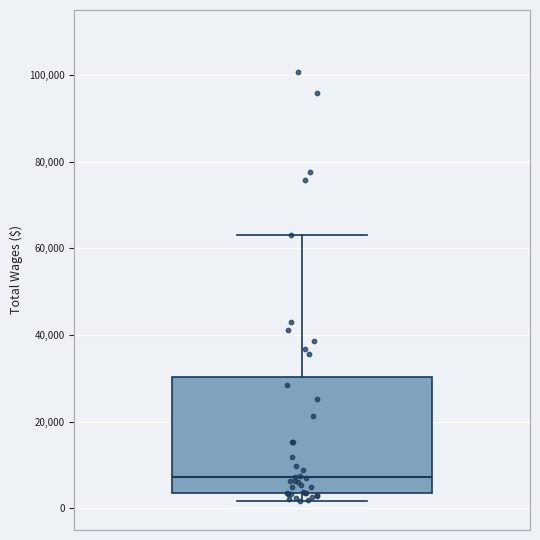

Where does the median line of the box sit on the y-axis? The values are not printed on the chart, so give them approximately, as read against the axis.

8000